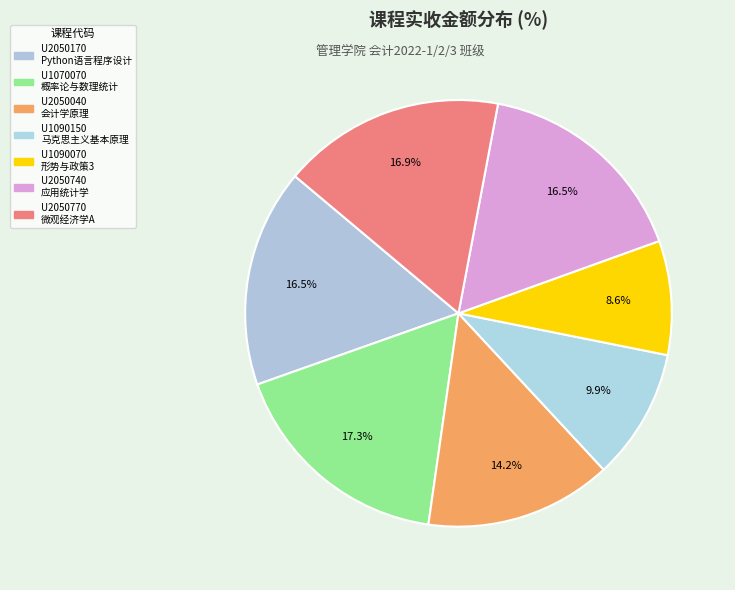

Does U2050770 account for over 50% of the chart?

No